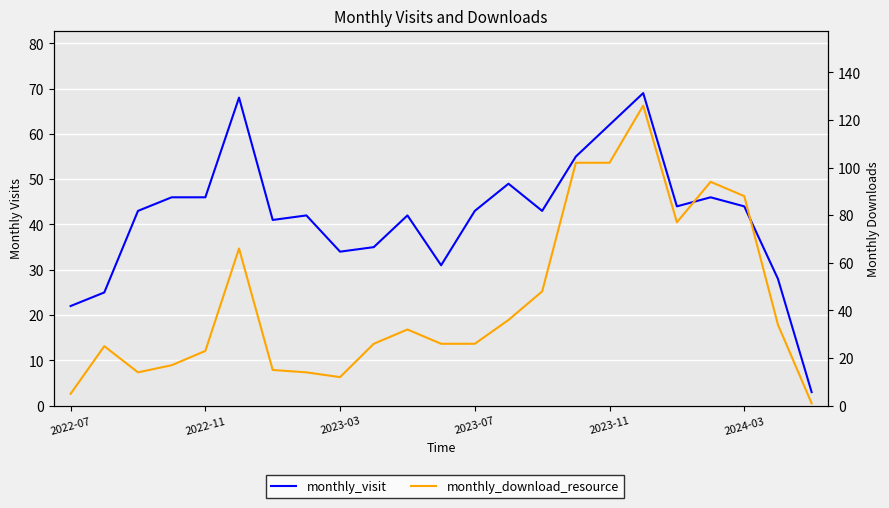

Reading left to right, transcribe all the data shown in this chart.

monthly_visit: 22	25	43	46	46	68	41	42	34	35	42	31	43	49	43	55	62	69	44	46	44	28	3
monthly_download_resource: 5	25	14	17	23	66	15	14	12	26	32	26	26	36	48	102	102	126	77	94	88	34	1